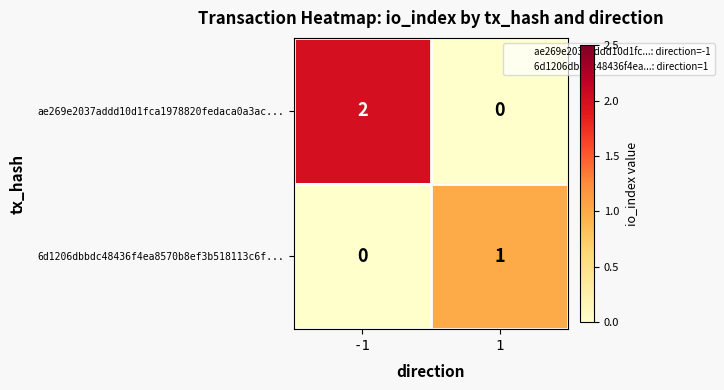

How many series are shown in this chart?

2